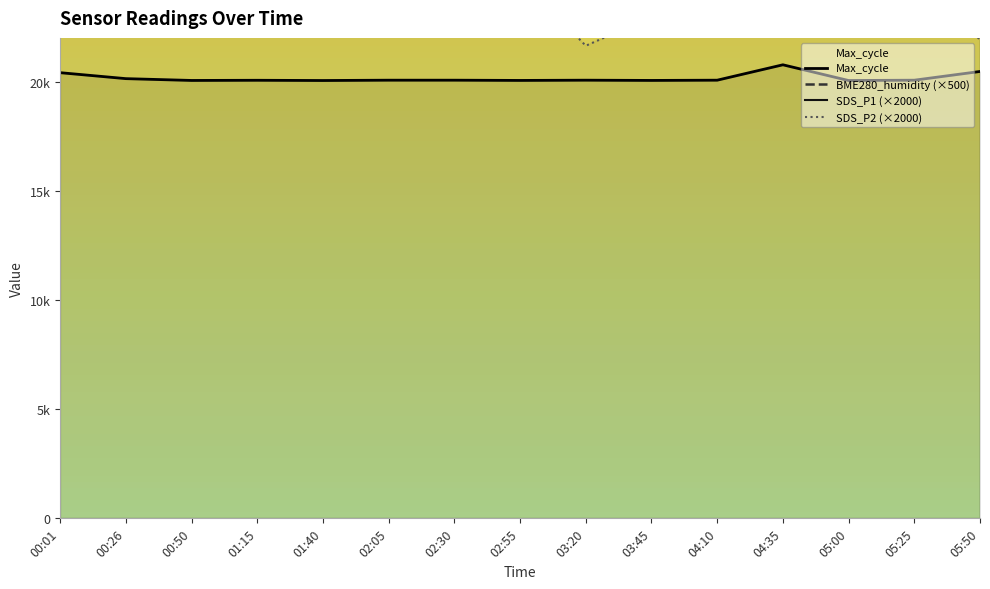

What is the label of the 6th point from the left?

02:05